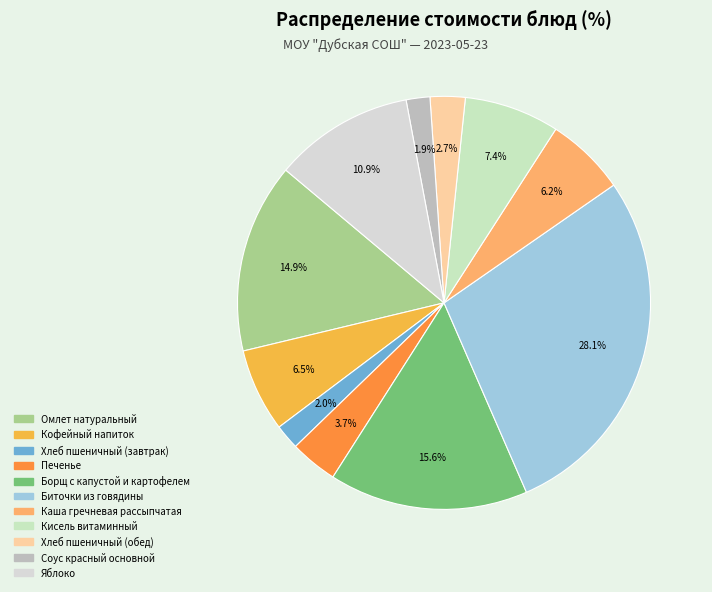

Is the sum of Печенье and Хлеб пшеничный (завтрак) greater than half?

No